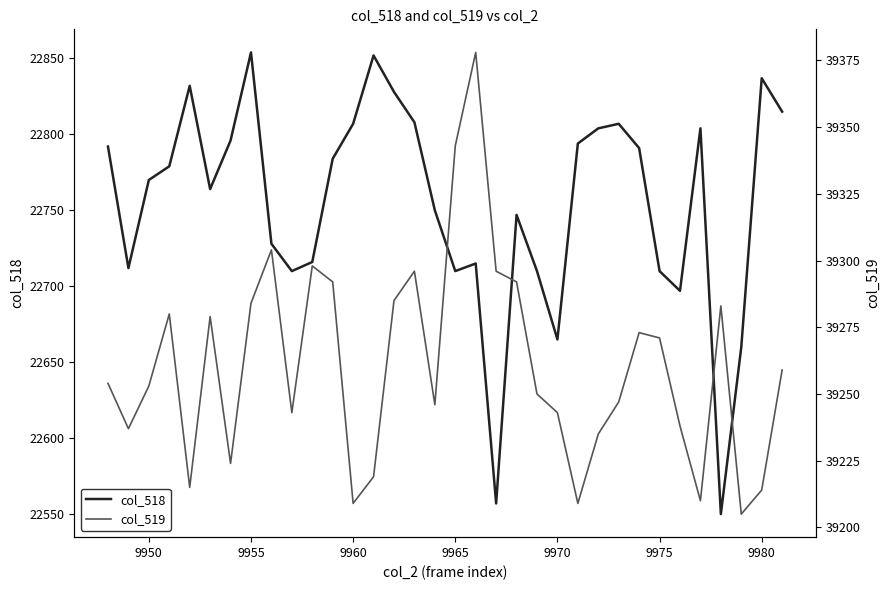

True or false: col_519 and col_518 cross at least once.

False